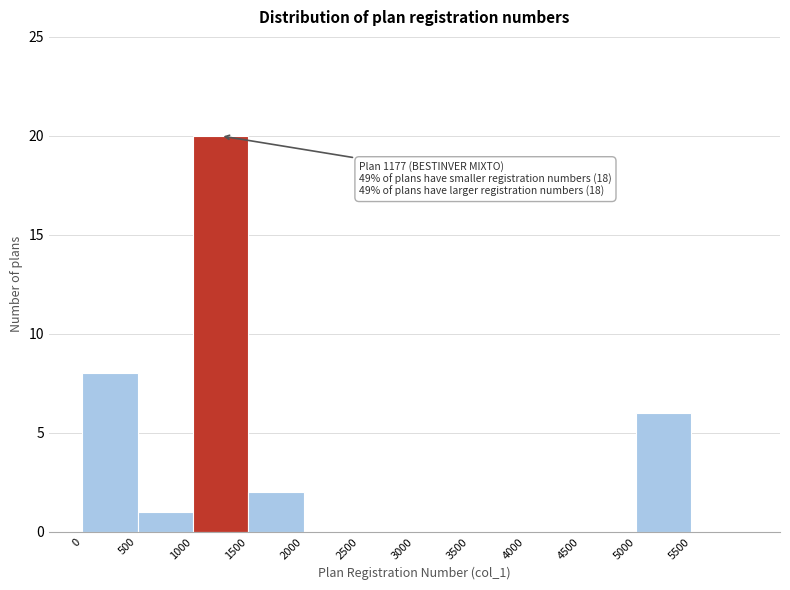

Which range on the x-axis has the tallest bar?

1000 to 1500